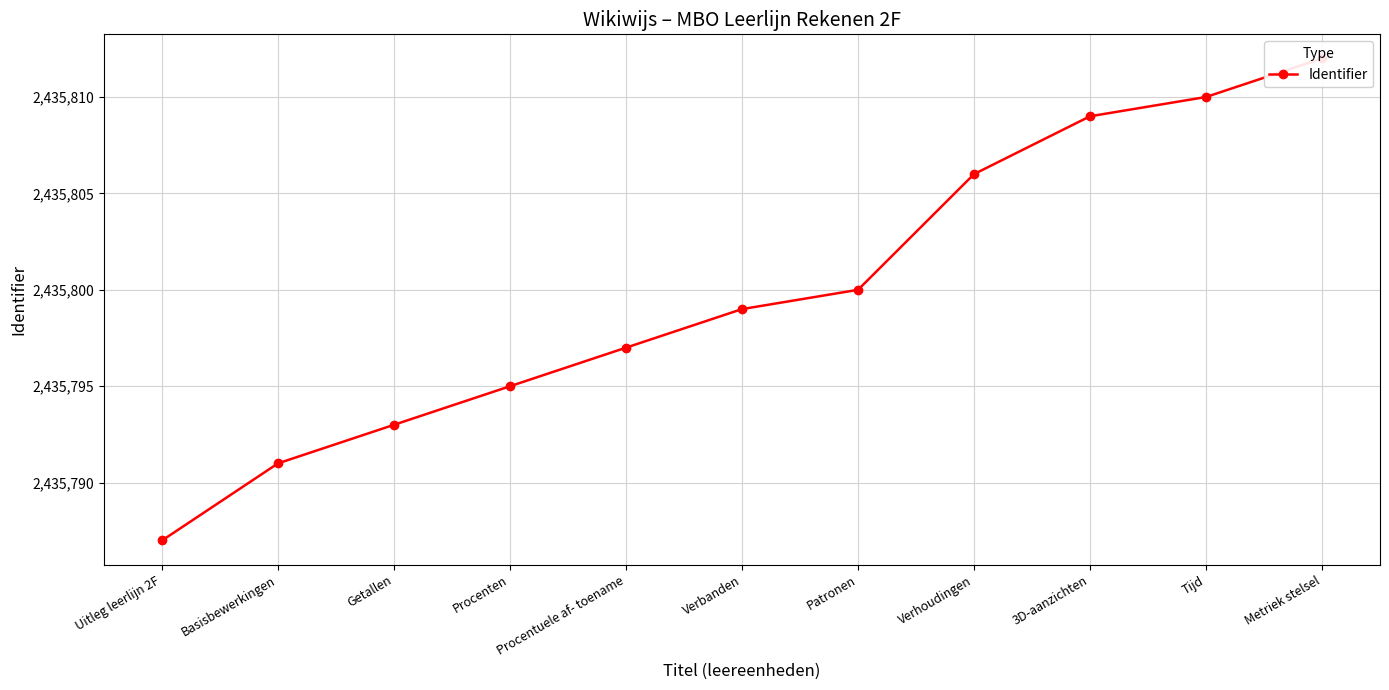

What is the label of the 9th point from the left?

3D-aanzichten